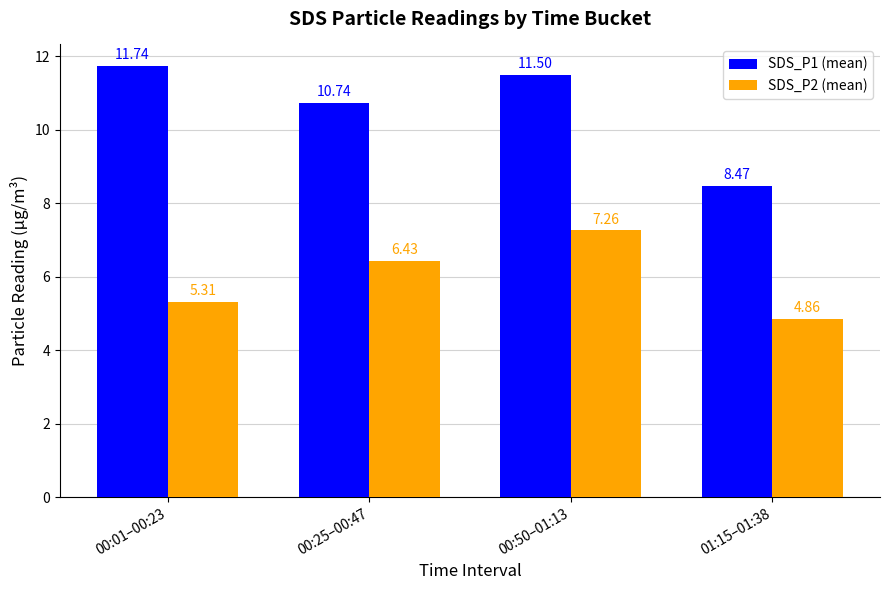

What is the spread (max minus min) of values at 01:15–01:38?

3.6